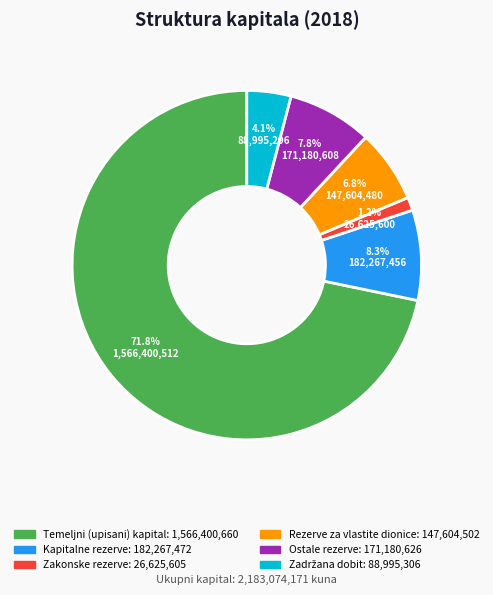

Is it true that Ostale rezerve is 8% of the pie?

True